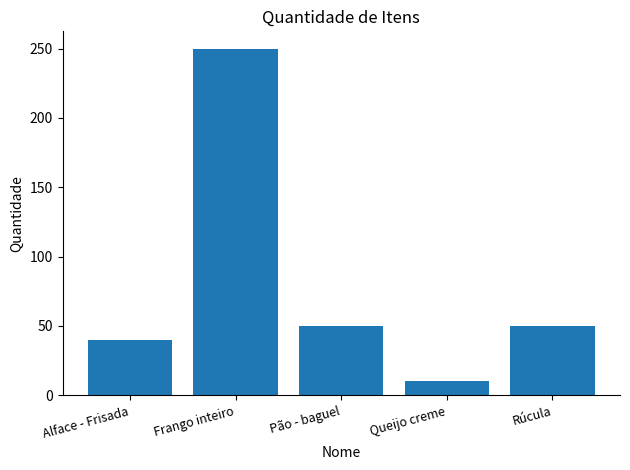

What is the value of the 1st bar from the left?

40